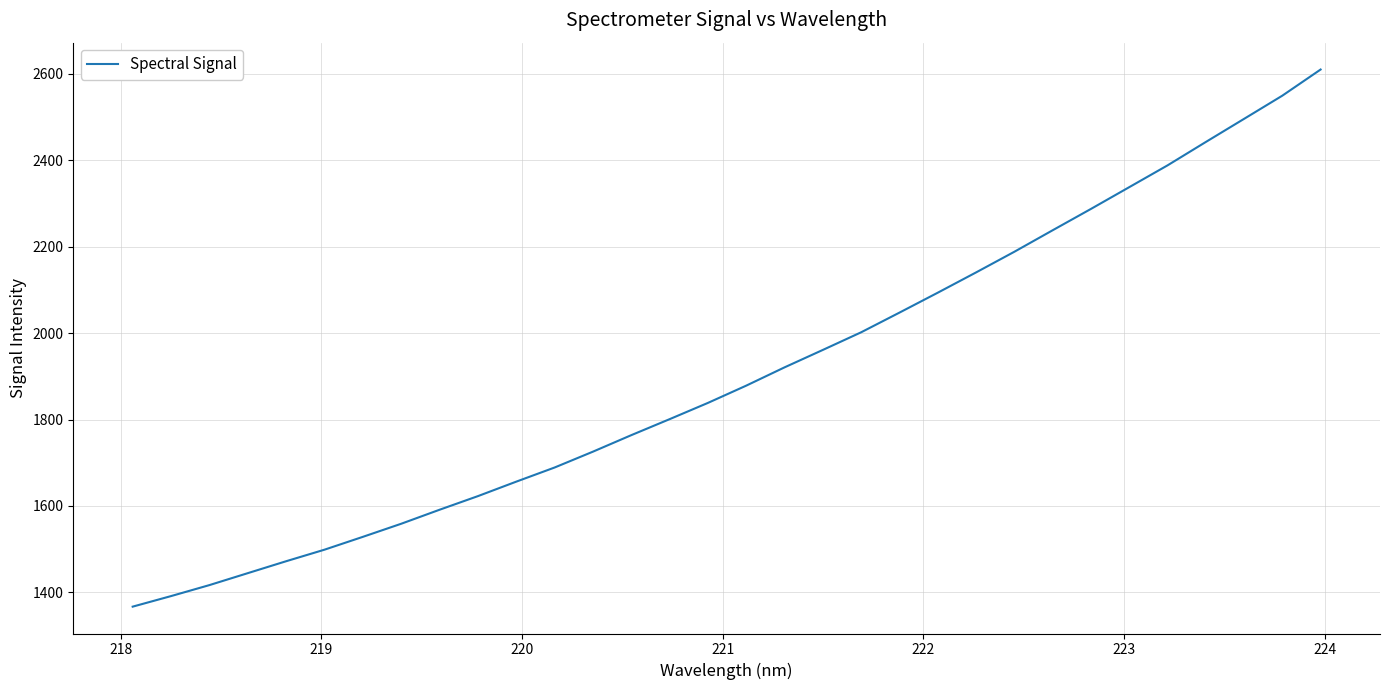

What is the greatest value displayed?

2610.2